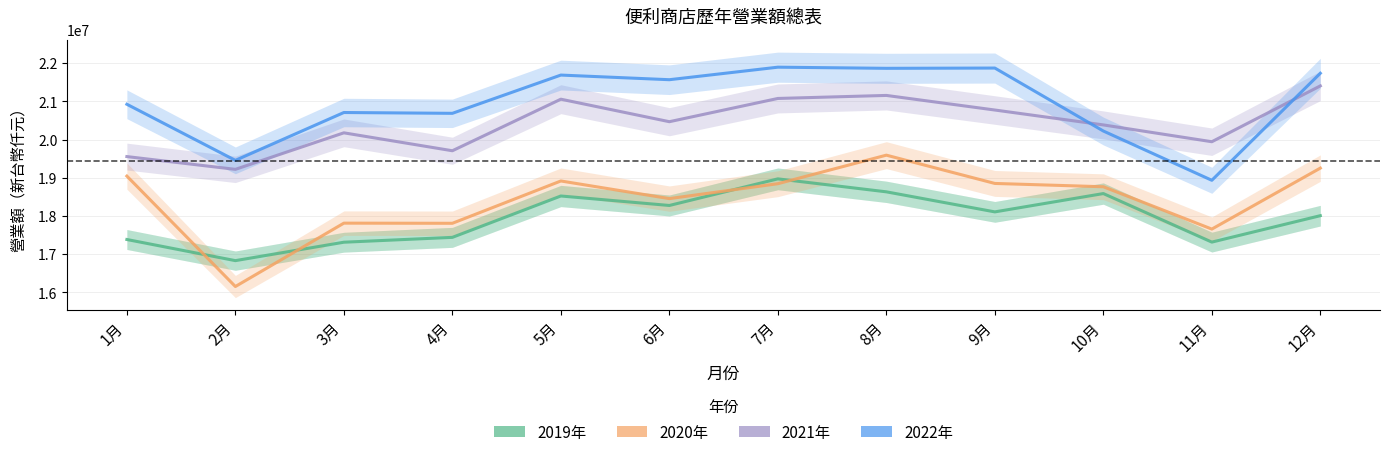

Which series has the largest total across all categories?

2022年